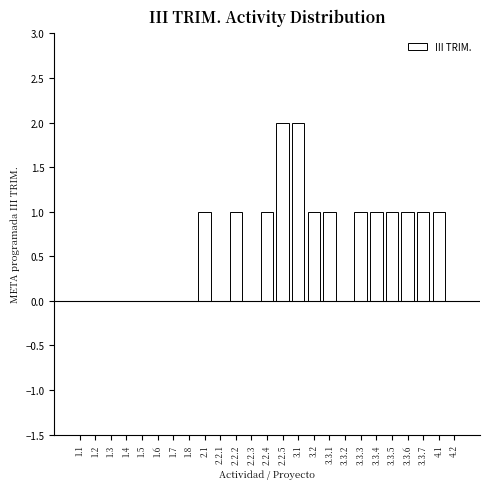

Reading left to right, extract all data points from this chart.

1.1=0	1.2=0	1.3=0	1.4=0	1.5=0	1.6=0	1.7=0	1.8=0	2.1=1	2.2.1=0	2.2.2=1	2.2.3=0	2.2.4=1	2.2.5=2	3.1=2	3.2=1	3.3.1=1	3.3.2=0	3.3.3=1	3.3.4=1	3.3.5=1	3.3.6=1	3.3.7=1	4.1=1	4.2=0